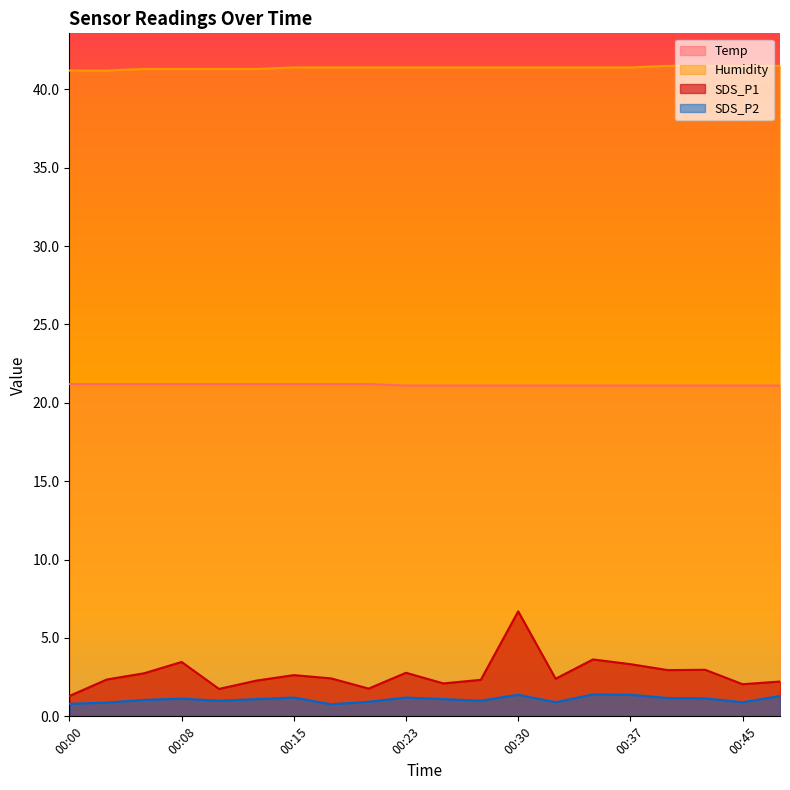

Reading left to right, transcribe all the data shown in this chart.

Temp: 21.2	21.2	21.2	21.2	21.2	21.2	21.2	21.2	21.2	21.1	21.1	21.1	21.1	21.1	21.1	21.1	21.1	21.1	21.1	21.1
Humidity: 41.2	41.2	41.3	41.3	41.3	41.3	41.4	41.4	41.4	41.4	41.4	41.4	41.4	41.4	41.4	41.4	41.5	41.5	41.5	41.5
SDS_P1: 1.3	2.4	2.8	3.5	1.8	2.3	2.6	2.4	1.8	2.8	2.1	2.3	6.7	2.4	3.6	3.3	3.0	3.0	2.0	2.2
SDS_P2: 0.8	0.9	1.1	1.1	1.0	1.1	1.2	0.8	0.9	1.2	1.1	1.0	1.4	0.9	1.4	1.4	1.2	1.1	0.9	1.3